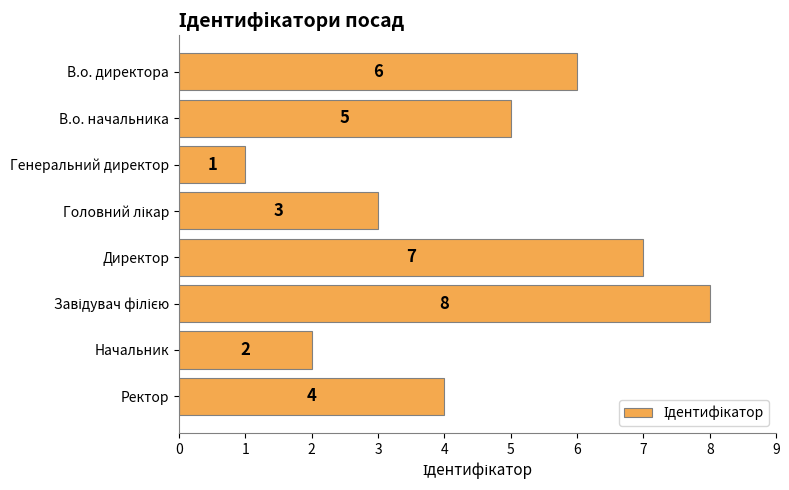

The chart shows a value of 6 at В.о. директора. True or false?

True